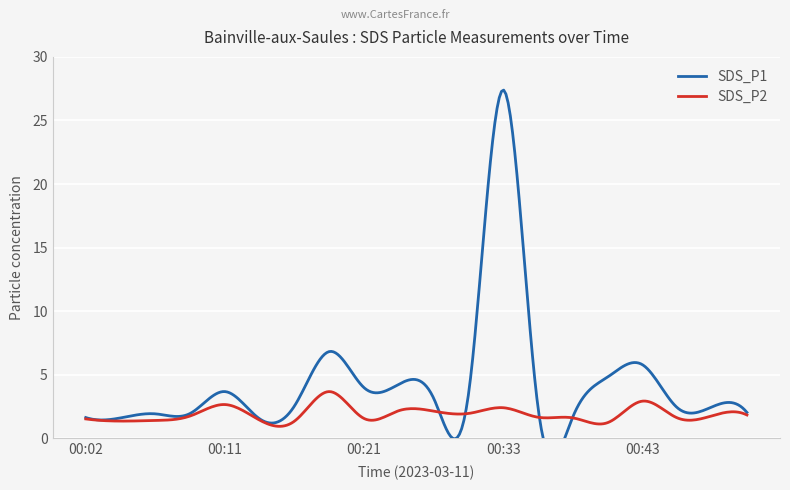

True or false: SDS_P2 has more than 1 points higher than both neighbors.

True